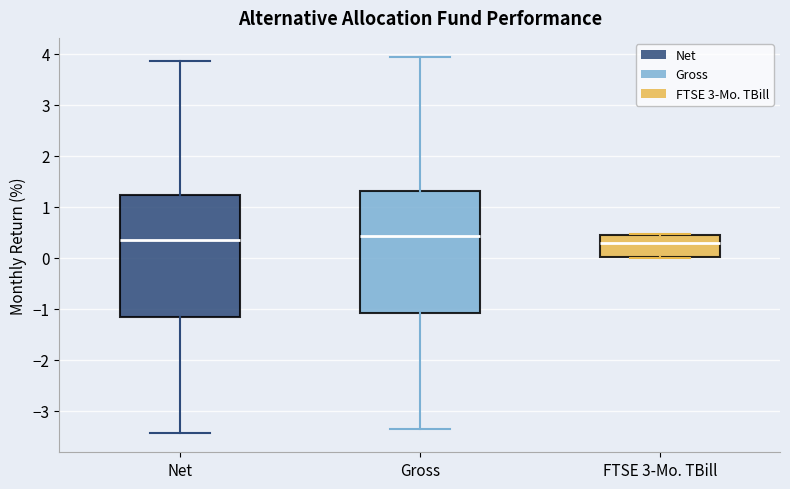

Reading left to right, read every box against the y-axis: the position of its median line, the range the box covers, and the ends of its whiskers. The values are not printed on the chart, so give them approximately, as read against the axis.

Net: median 0.3, box -1.2 to 1.2, whiskers -3.4 to 3.9
Gross: median 0.4, box -1.1 to 1.3, whiskers -3.4 to 3.9
FTSE 3-Mo. TBill: median 0.3, box 0.0 to 0.4, whiskers 0.0 to 0.5